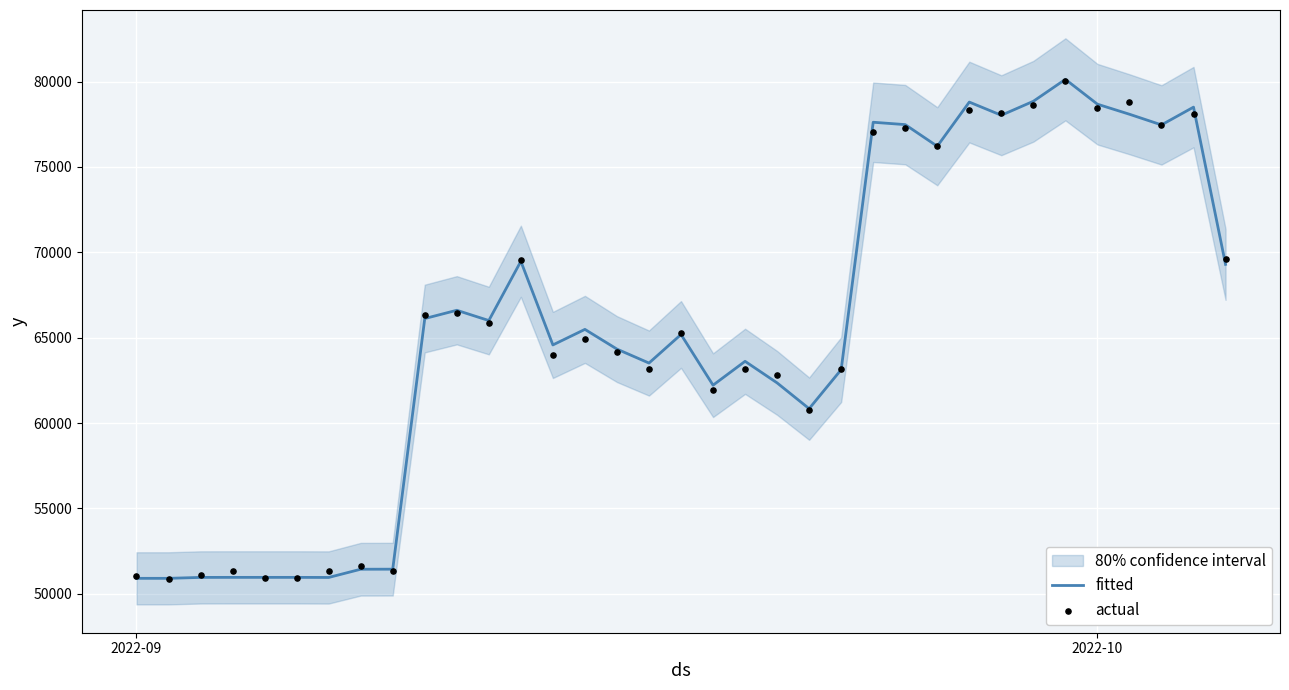

What is the minimum value for fitted?

50909.1